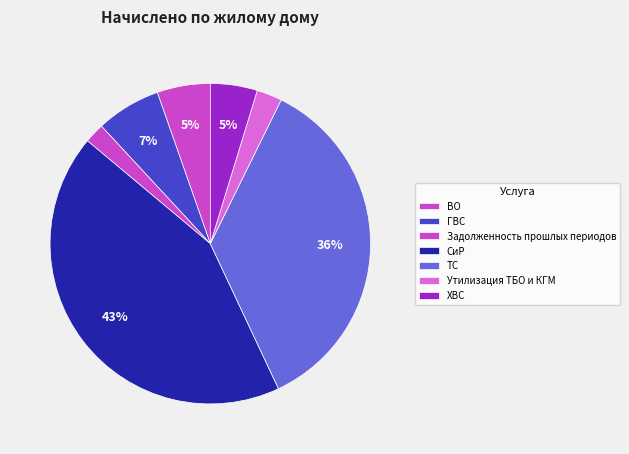

Do ХВС and СиР together represent more than half of the pie?

No